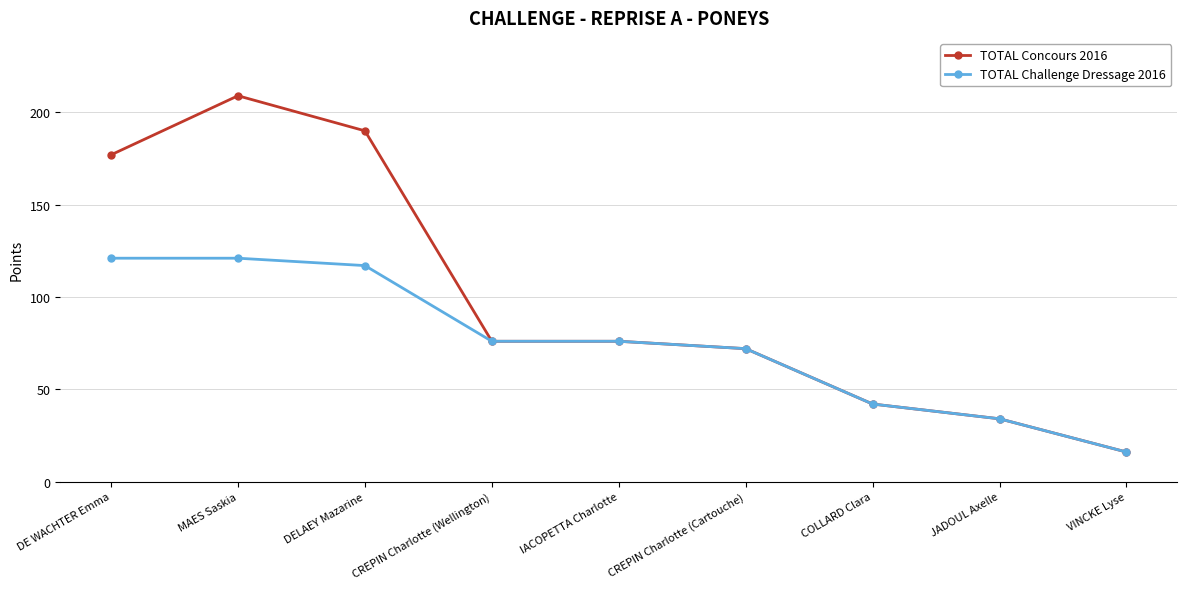

What are all the series names shown in the legend?

TOTAL Concours 2016, TOTAL Challenge Dressage 2016